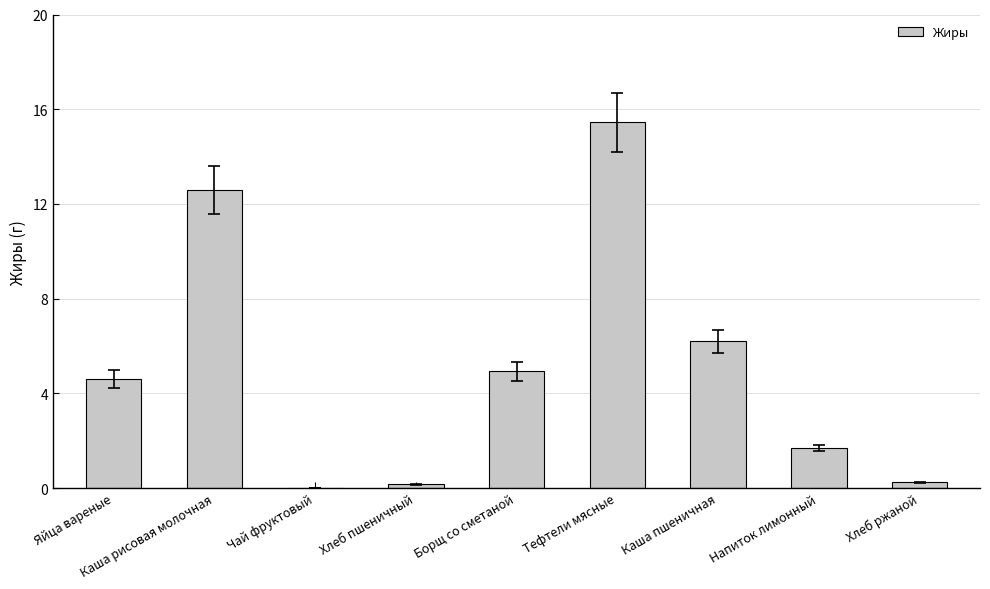

At which label does the data first exceed 4?

Яйца вареные